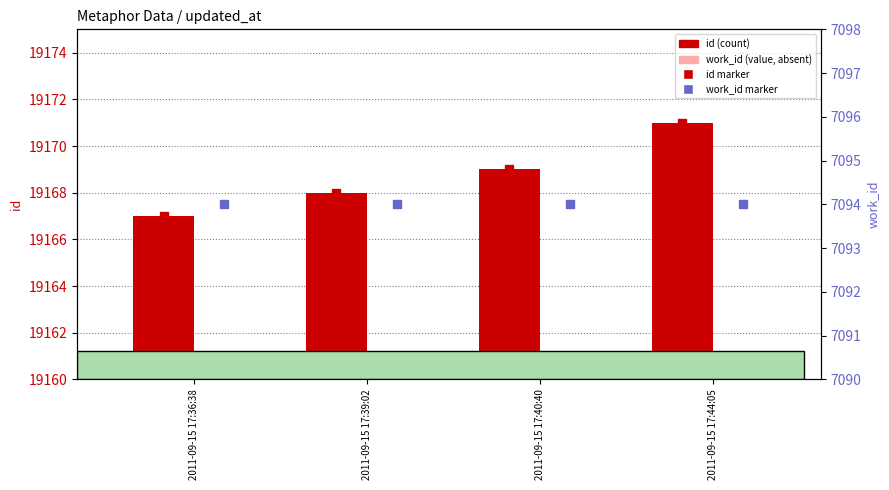

Where does the id marker series first go above 19169?

2011-09-15 17:44:05